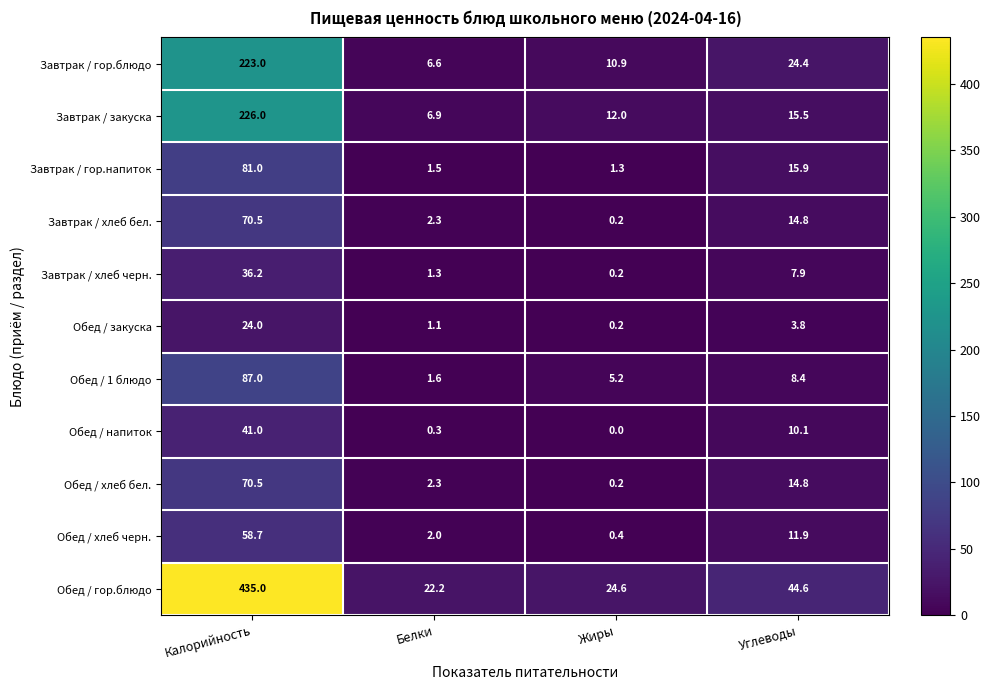

The Завтрак / гор.напиток series shows 1.9 at Жиры. True or false?

False